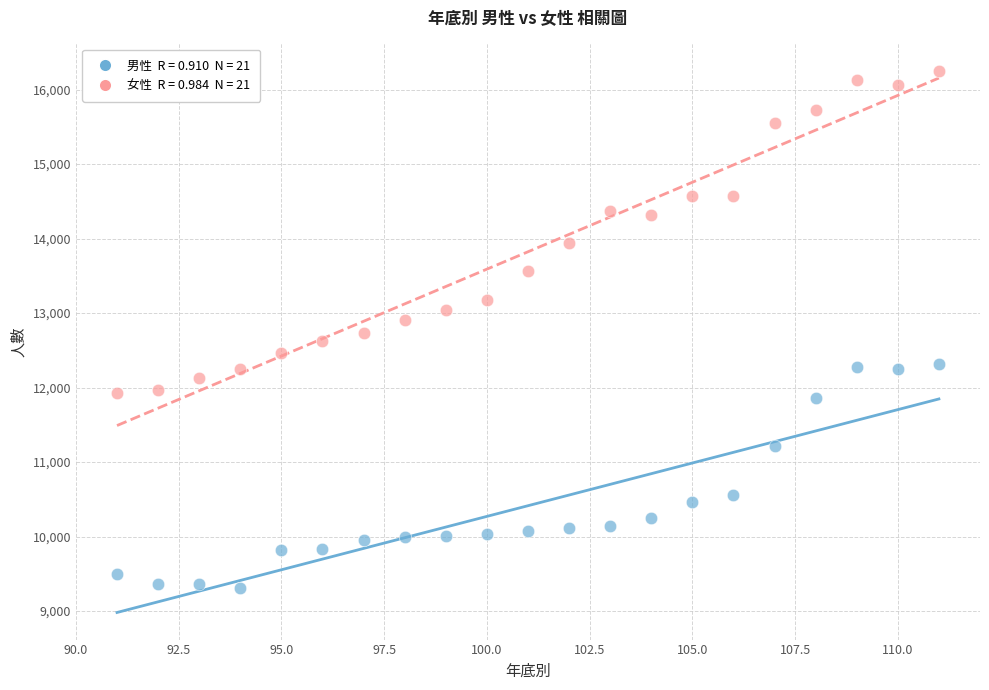

Across all data points, what is the range of X values (max minus min)?

20